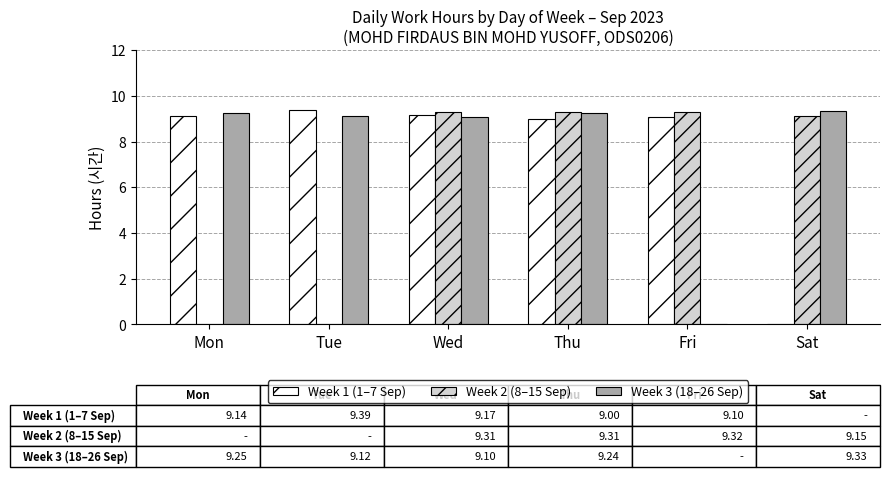

What is the approximate value of Week 3 (18–26 Sep) at Wed?

9.1